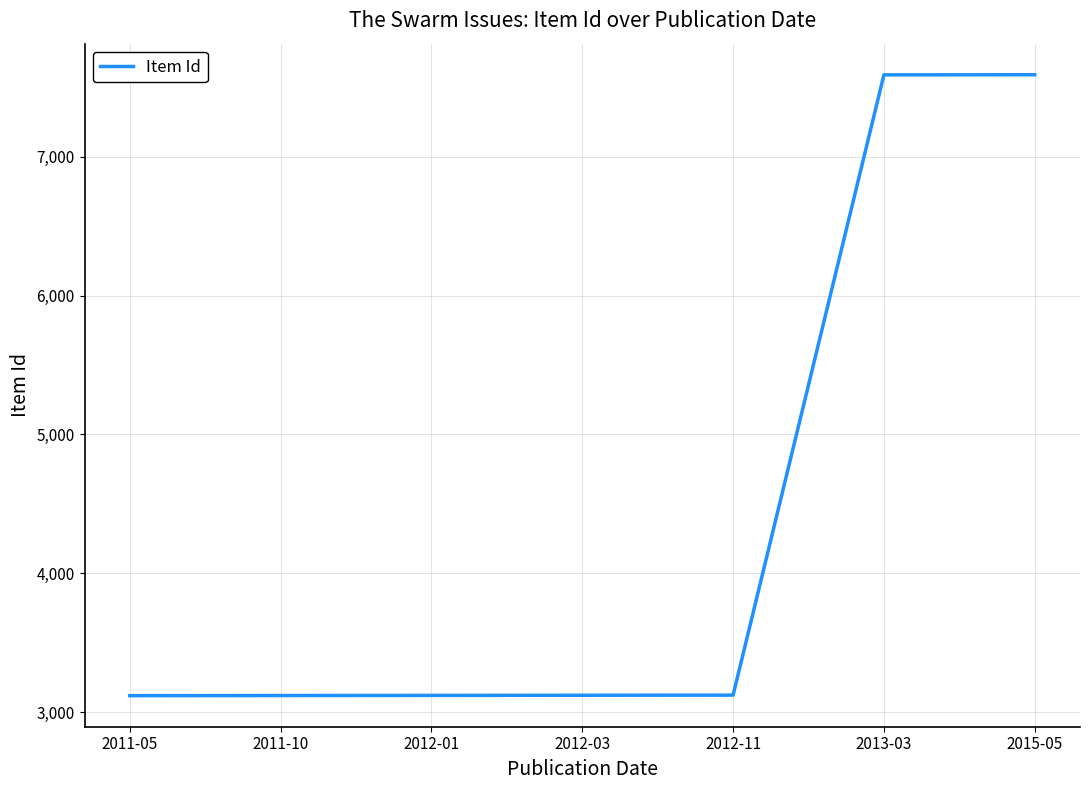

What is the difference between the second highest and minimum values?

4470